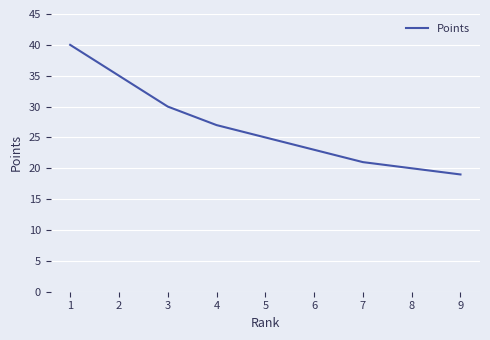

The value at 2 is 35. True or false?

True